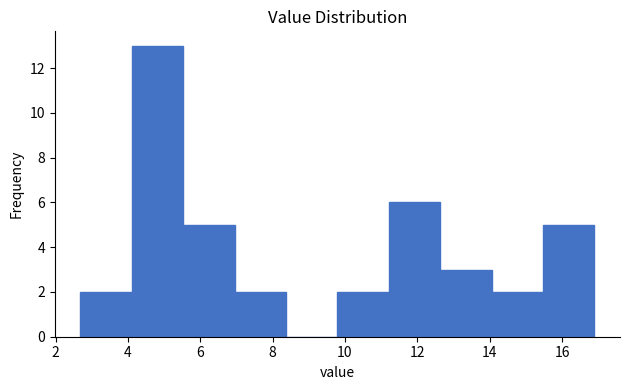

How tall is the bar that spans 7.0 to 8.4 on the x-axis? Neither the bar edges nor the heights are printed on the chart, so give them approximately, as read against the axes.

2